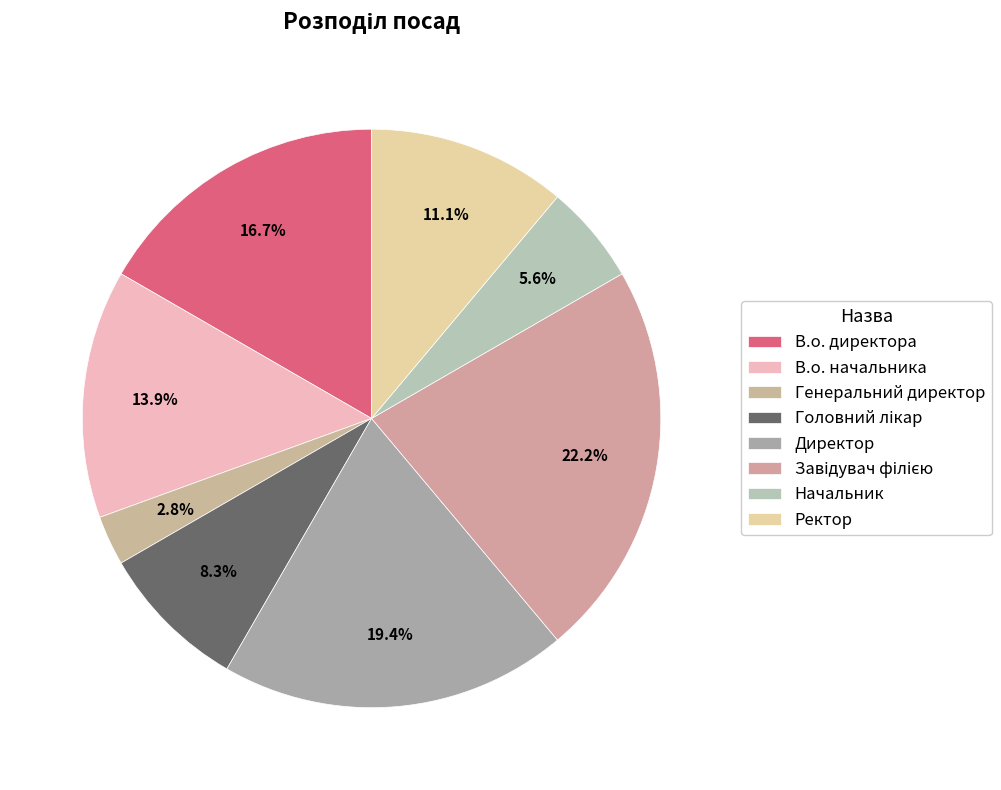

True or false: Начальник accounts for 6% of the total.

True